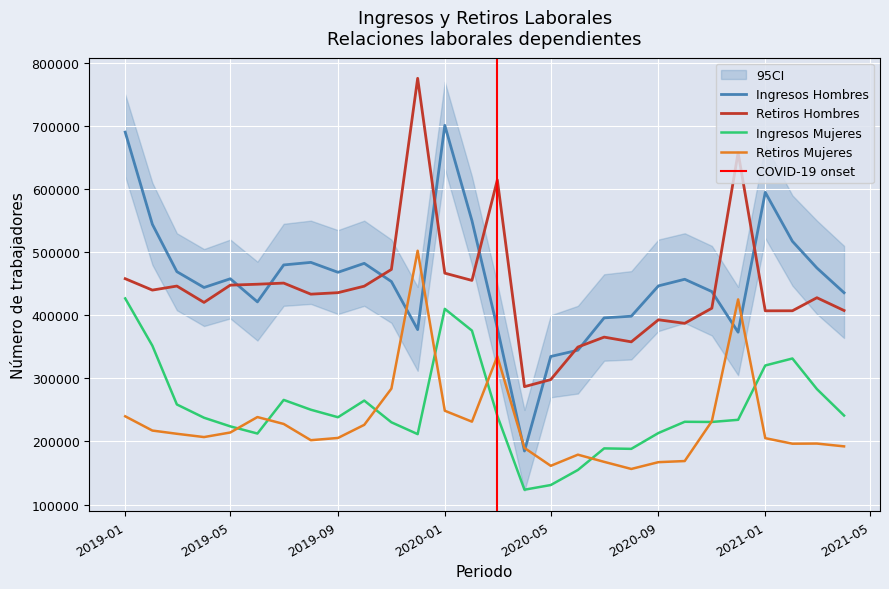

How many lines are shown in the chart?

4